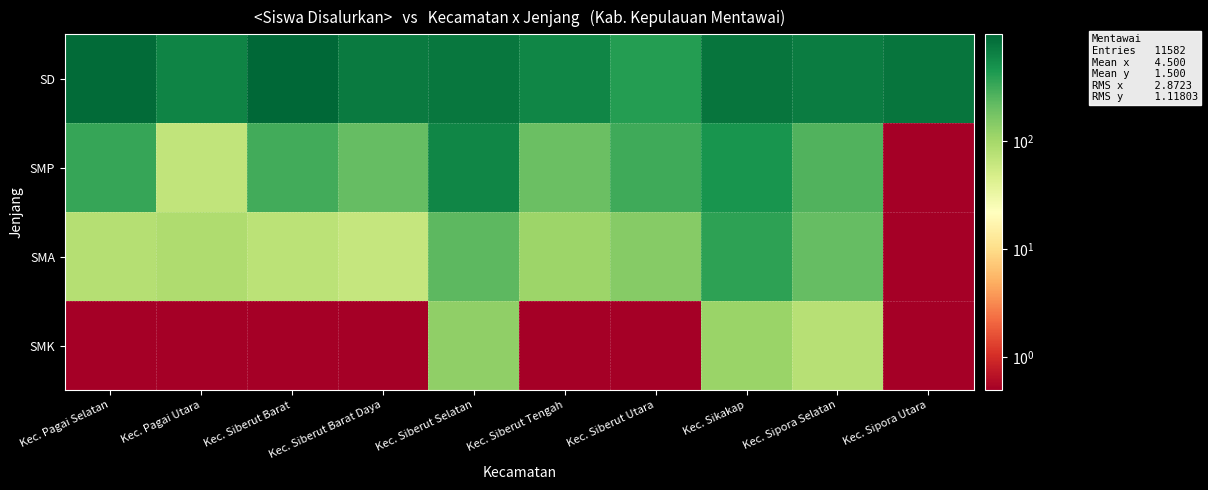

Which label corresponds to the smallest value in the chart?

Kec. Sipora Utara